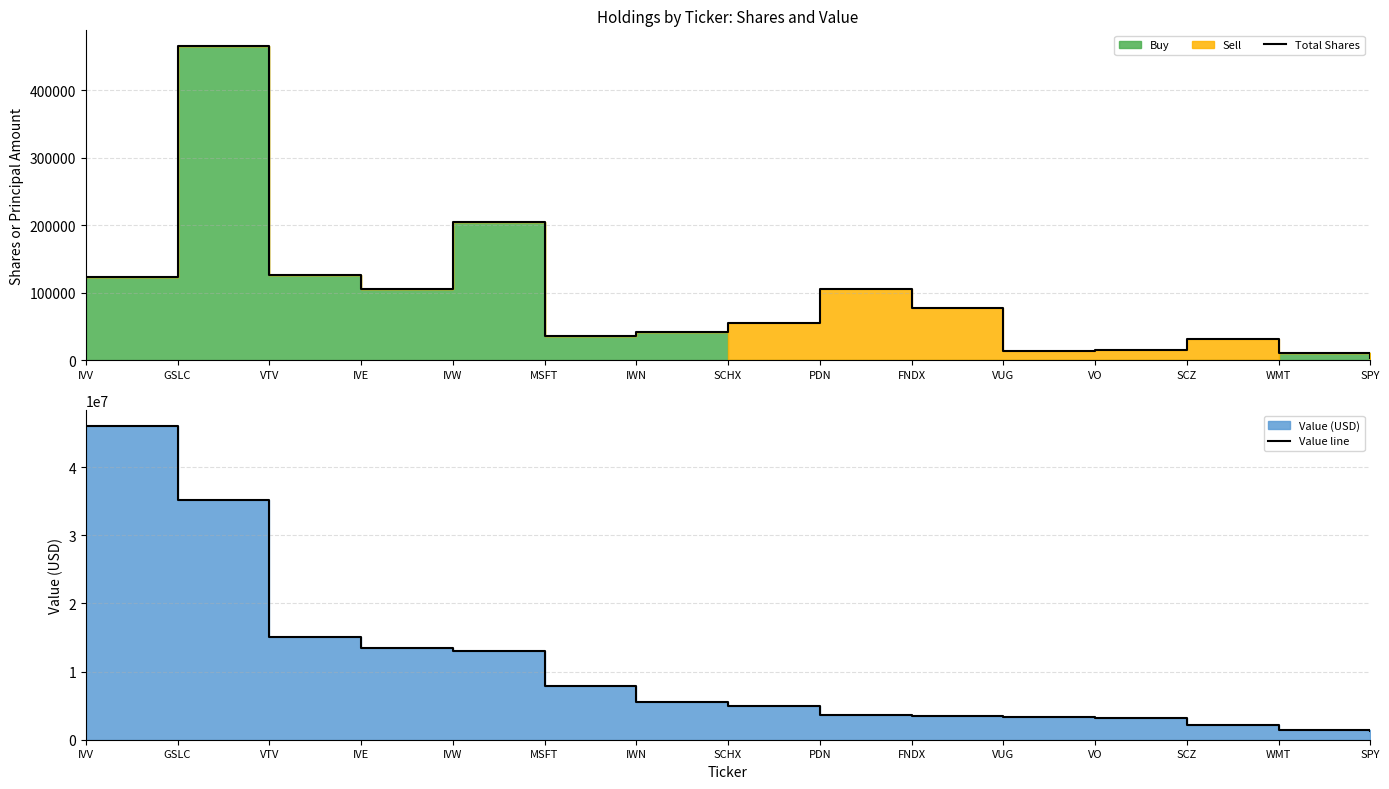

What is the label of the 14th point from the left?

WMT